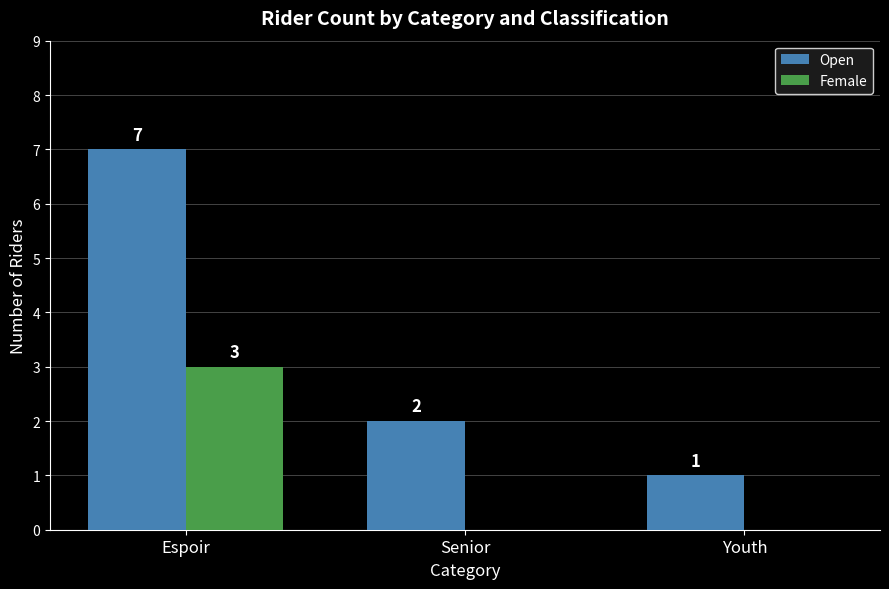

Count the number of data series in this chart.

2